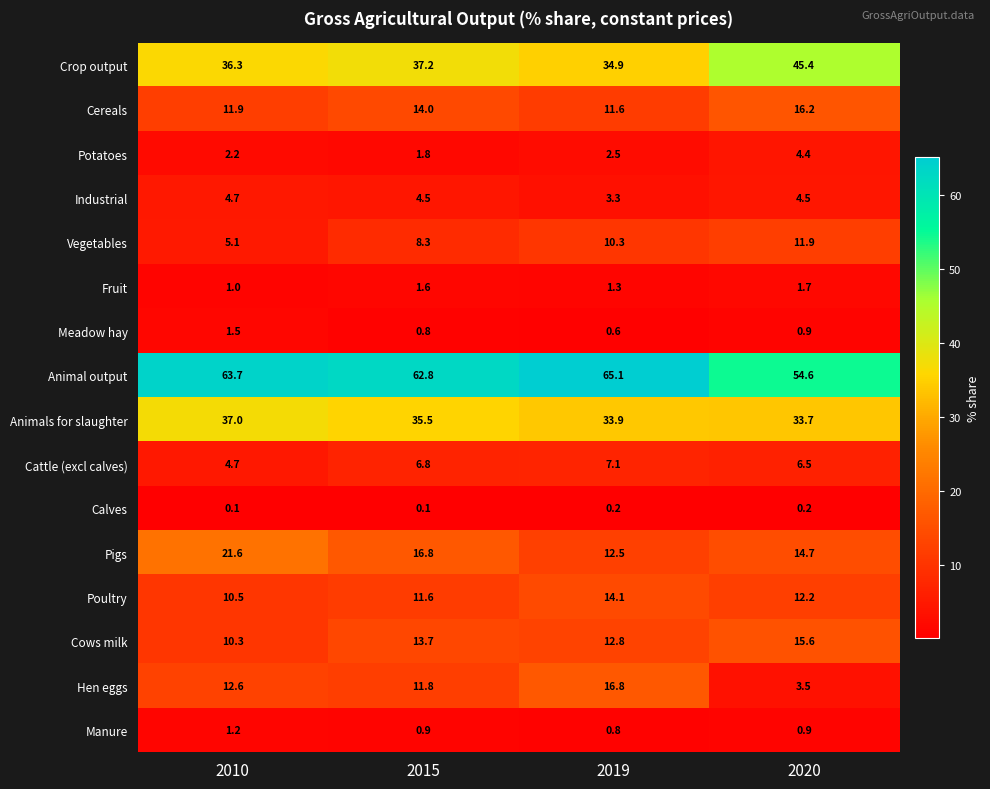

At how many categories does at least one series exceed 51?

4